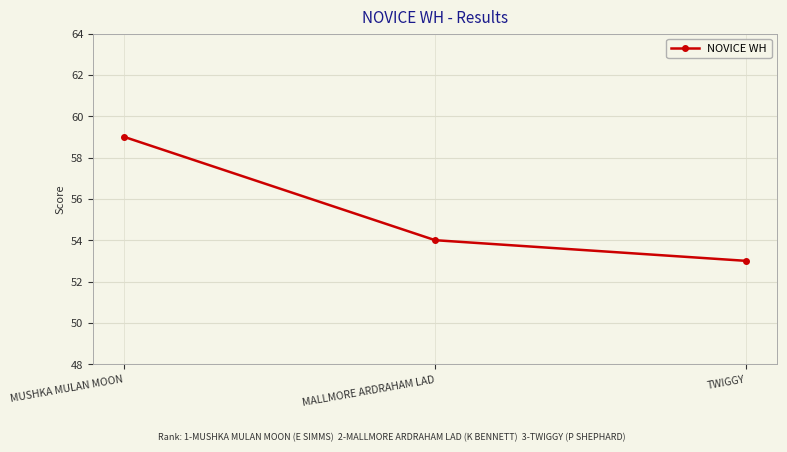

The value at TWIGGY is 75. True or false?

False